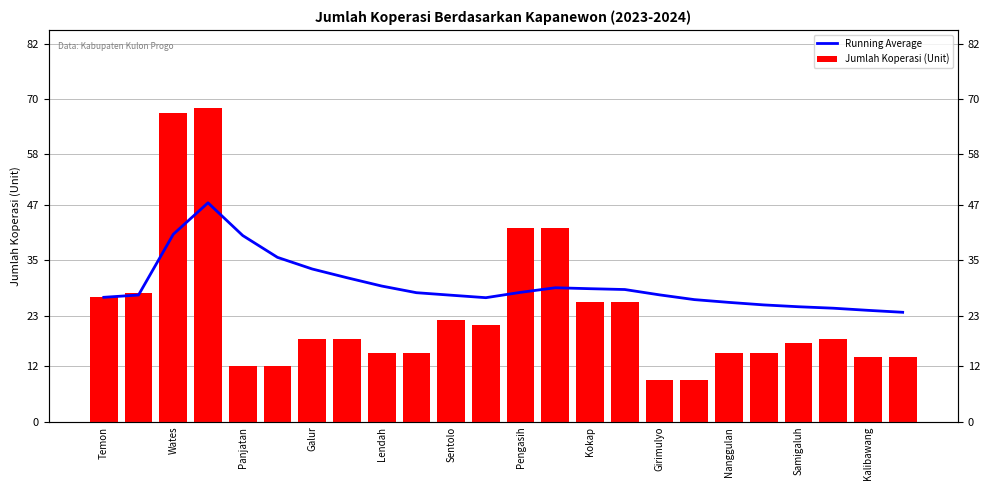

How many groups of bars are there?

24